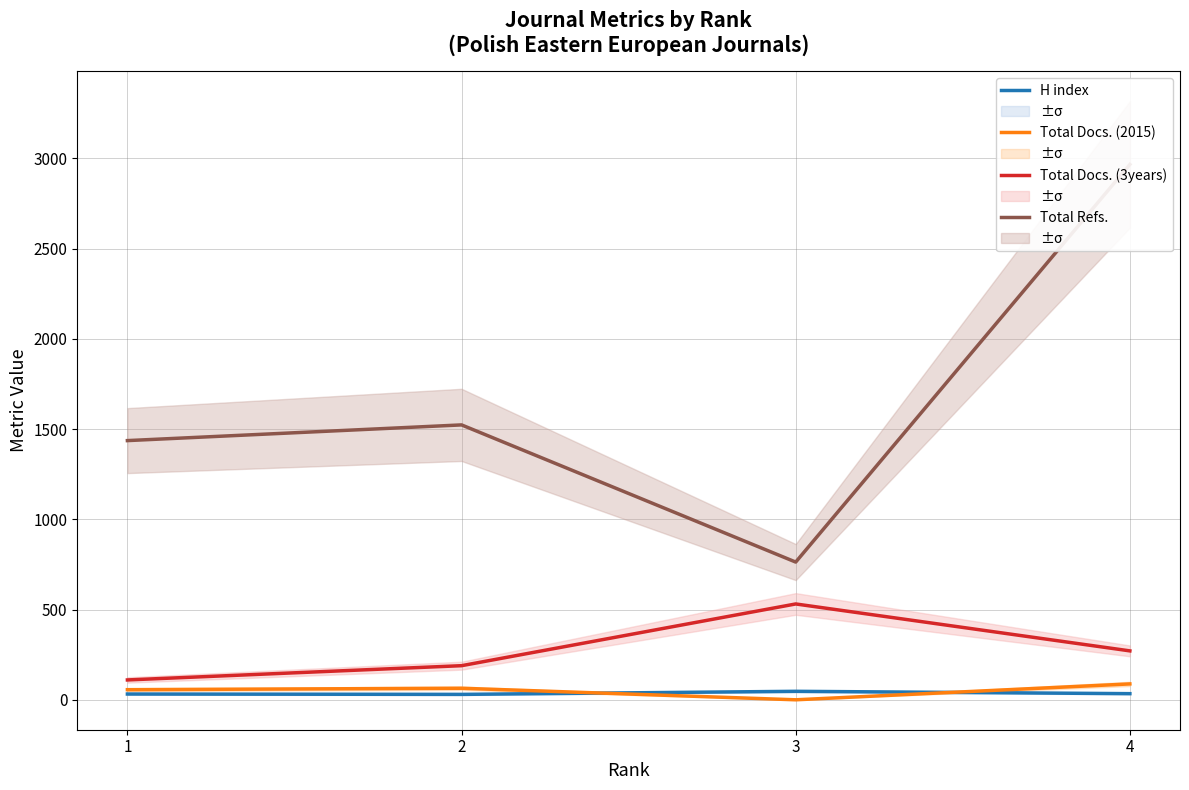

How many values in the Total Refs. series are below 1523?

2